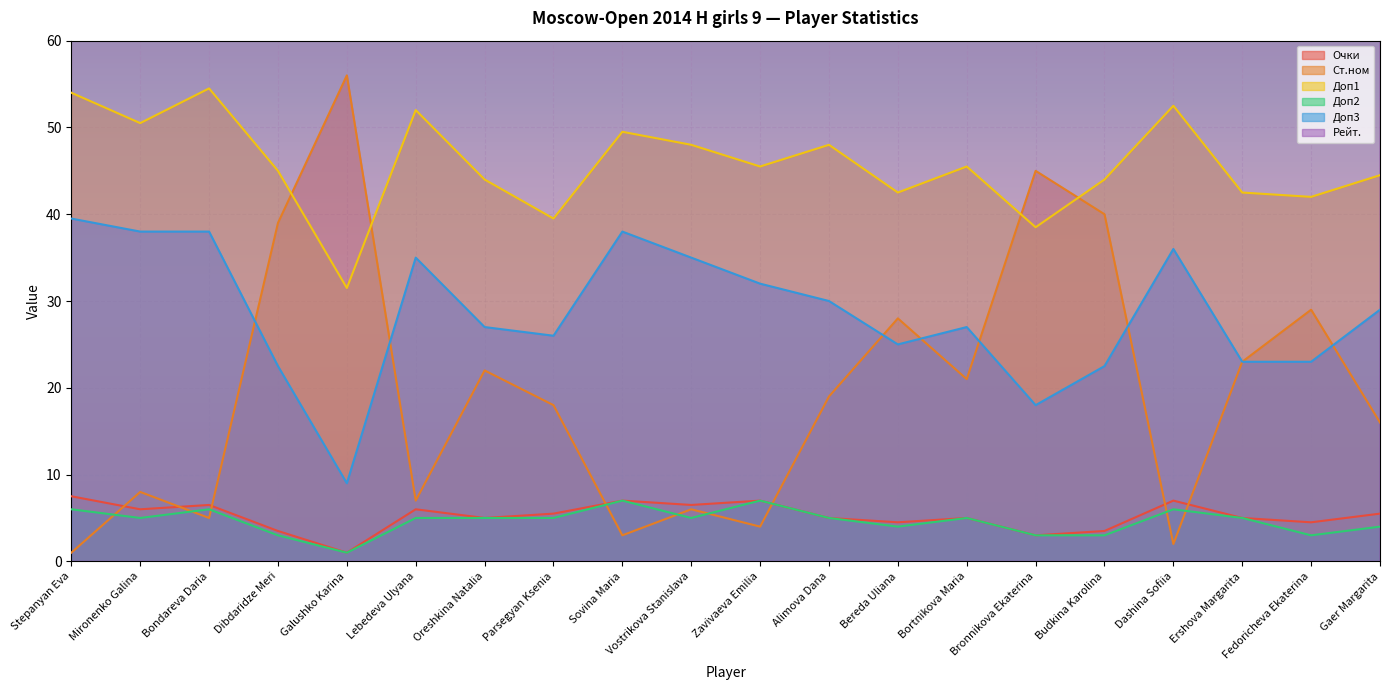

How many lines are shown in the chart?

6